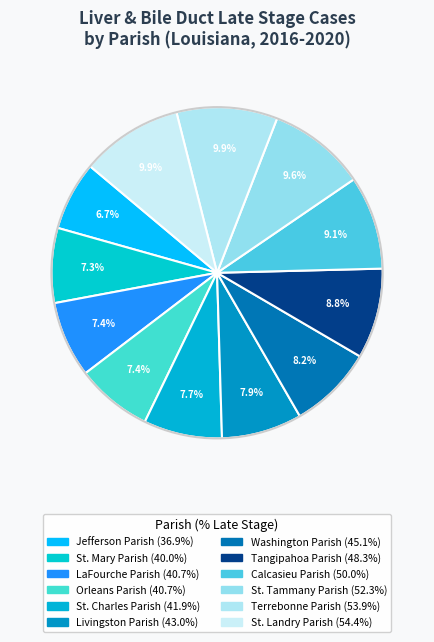

To the nearest percent, what is the difference between the largest and smallest slice percentages?

3%